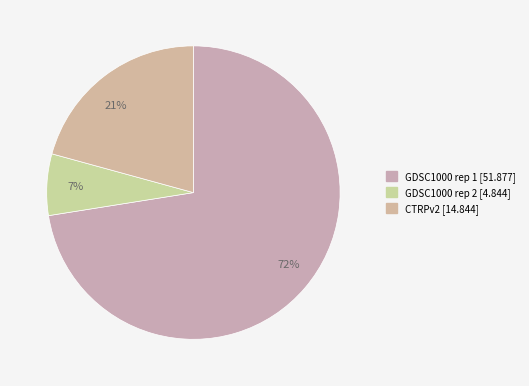

The CTRPv2 slice represents 26% of the pie. True or false?

False